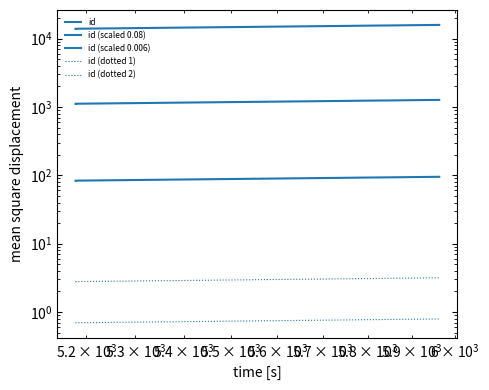

The value of id (dotted 2) at $\mathdefault{10^{2}}$ is 1.0. True or false?

False